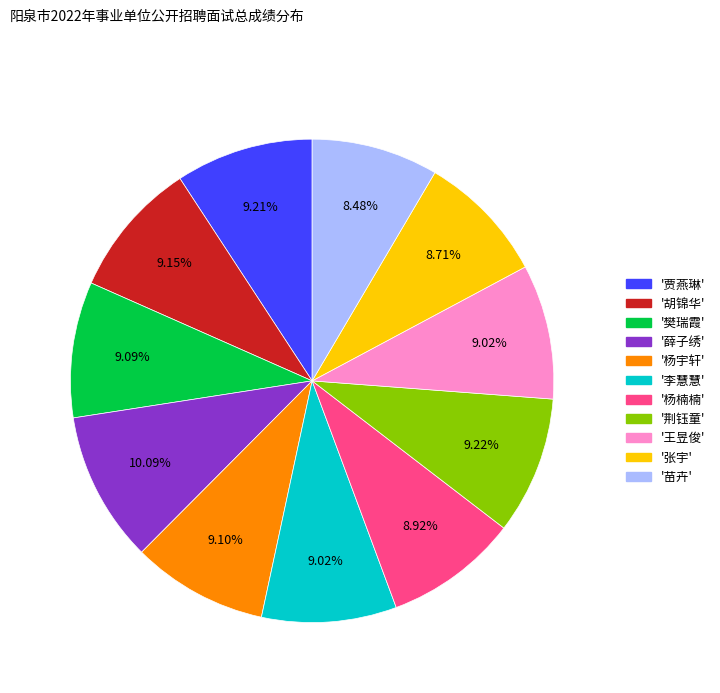

Does any single category account for the majority?

No